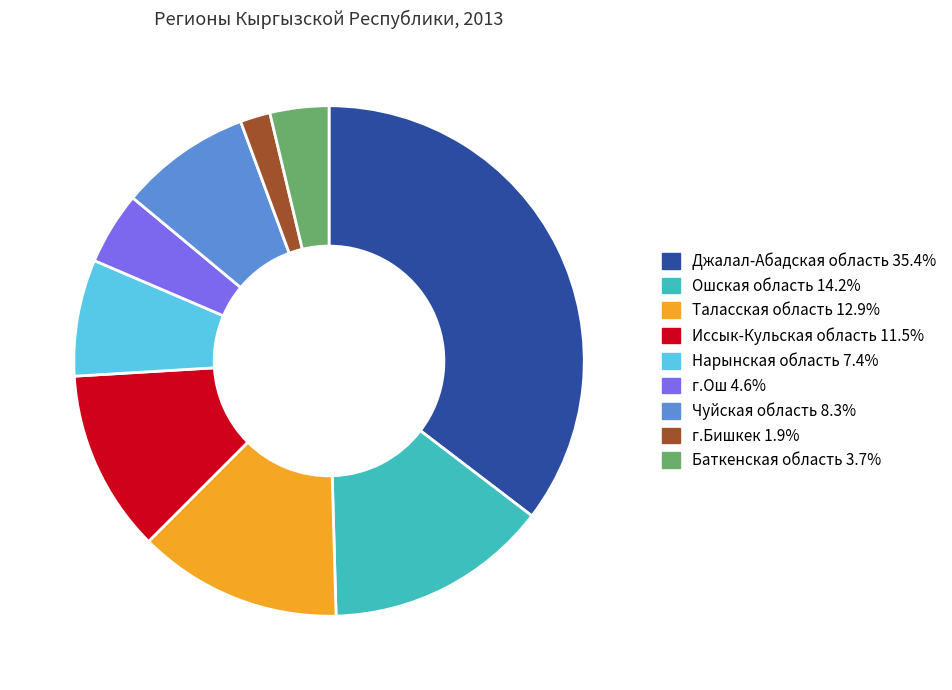

The Джалал-Абадская область slice represents 35% of the pie. True or false?

True